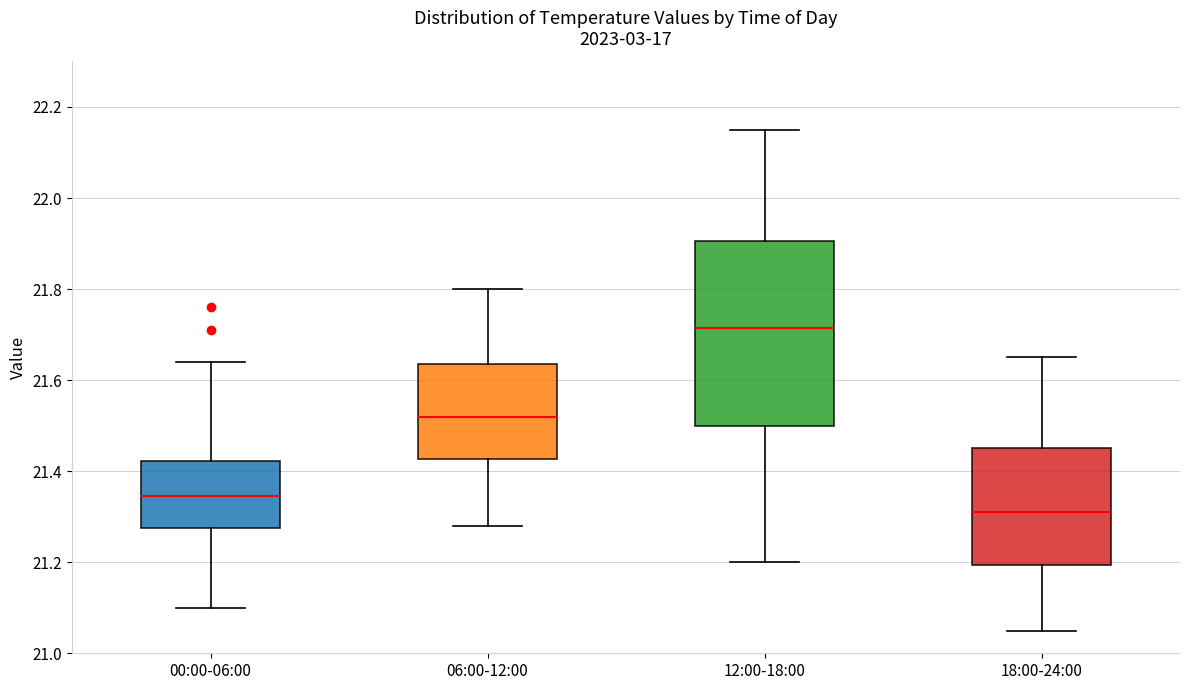

Where is the upper edge of the box for 18:00-24:00 on the y-axis? The values are not printed on the chart, so give them approximately, as read against the axis.

21.46